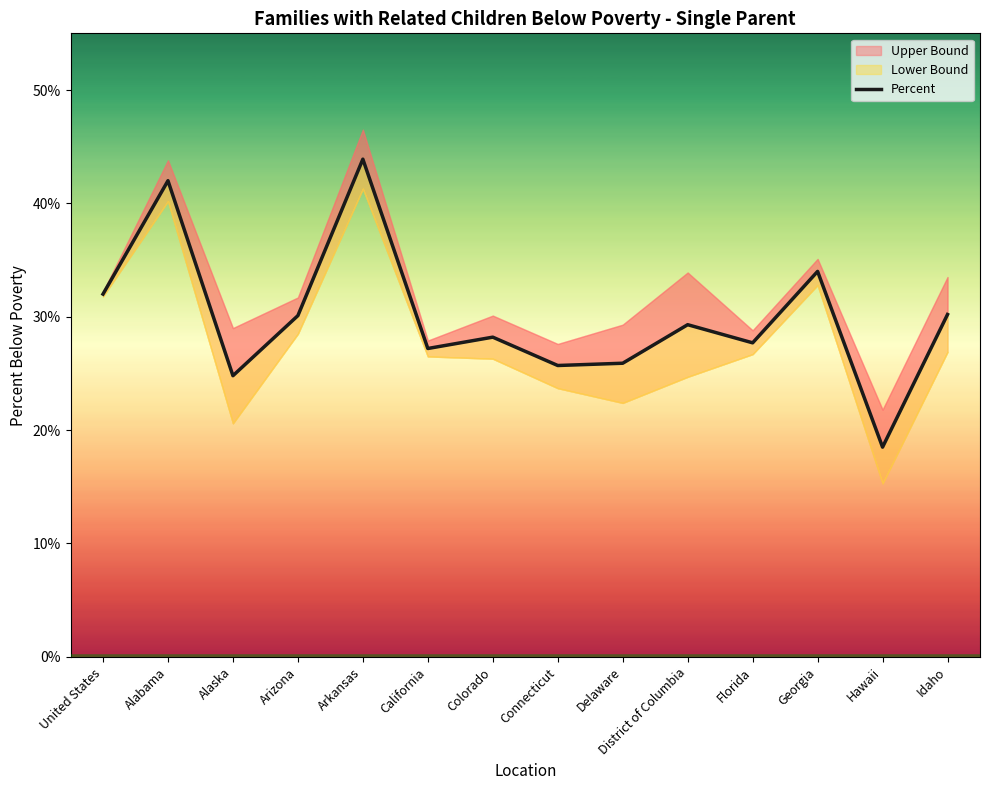

What is the difference between the second highest and second lowest values?

17.2